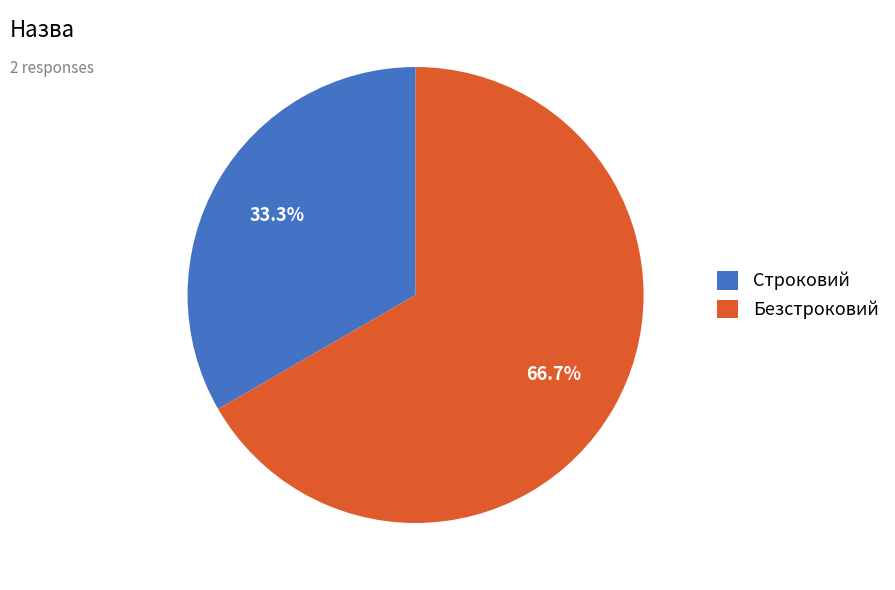

To the nearest percent, what is the difference between the Безстроковий and Строковий slice percentages?

33%